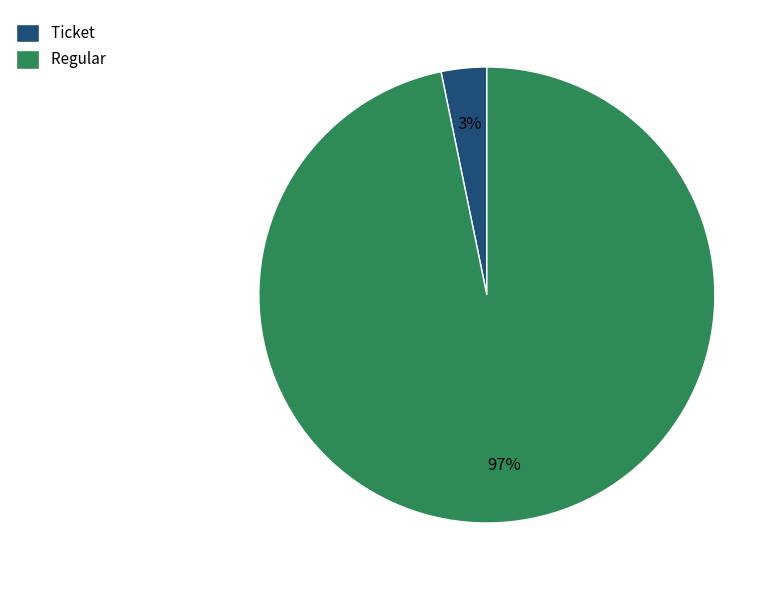

Count the number of slices in the pie.

2